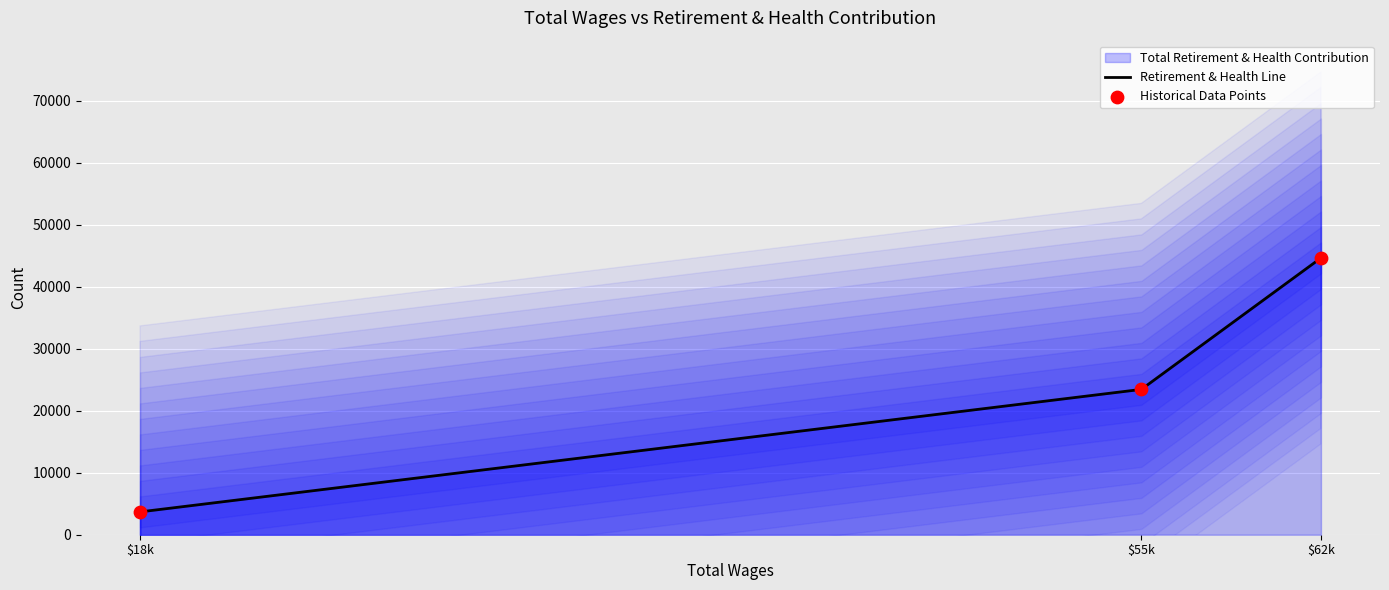

Which series has the widest spread of Y values?

Retirement & Health Line